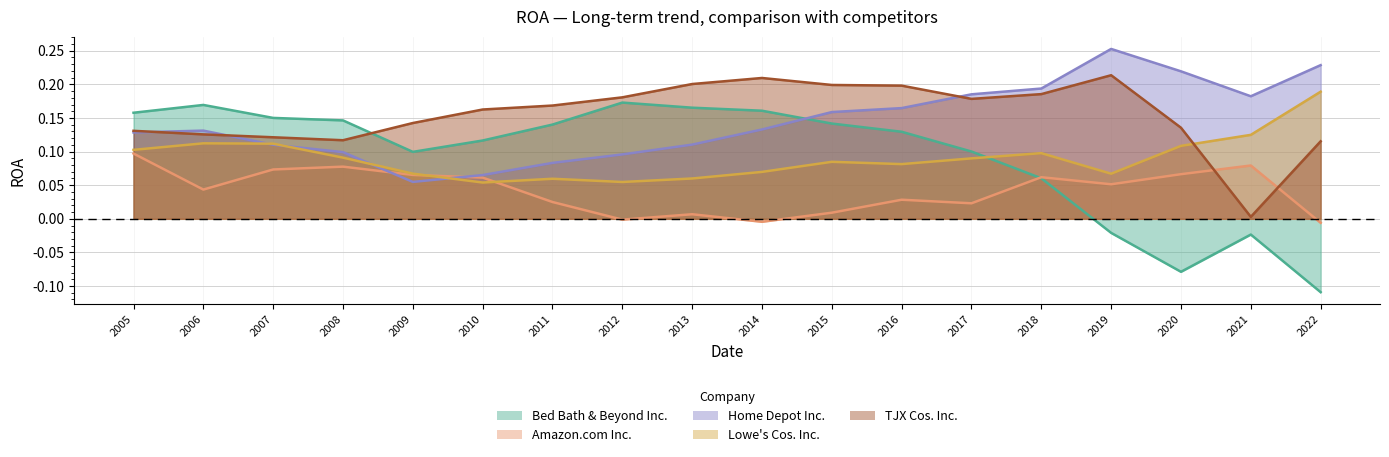

The value of TJX Cos. Inc. at 2009 is 0.2. True or false?

False